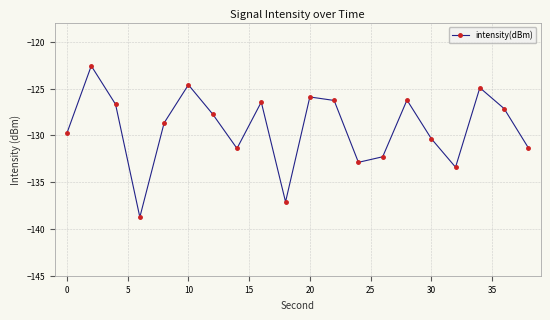

What is the difference between the maximum and minimum values?

16.2